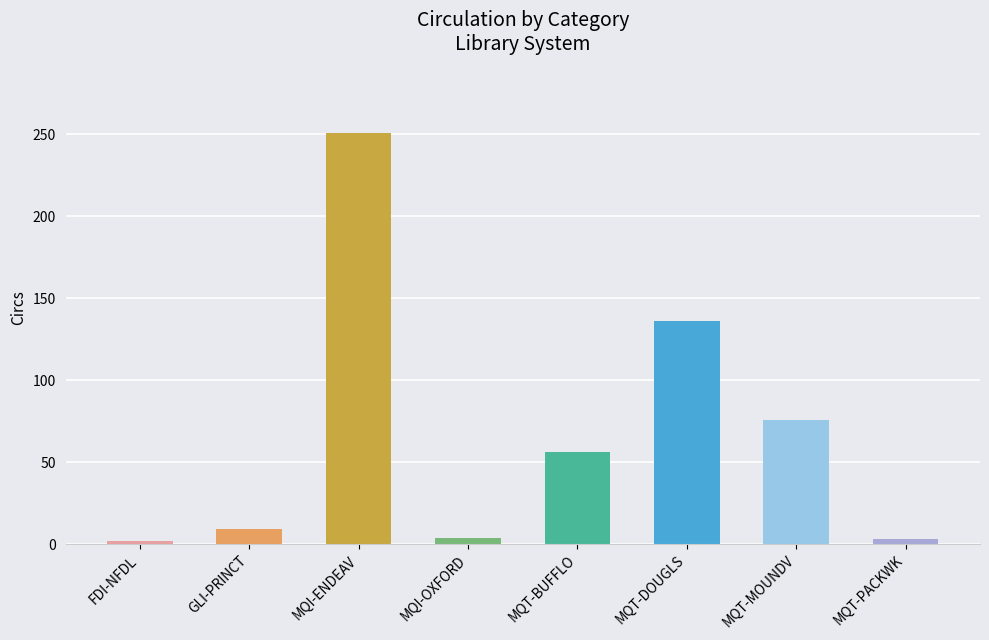

True or false: the data shows 56 at MQT-BUFFLO.

True